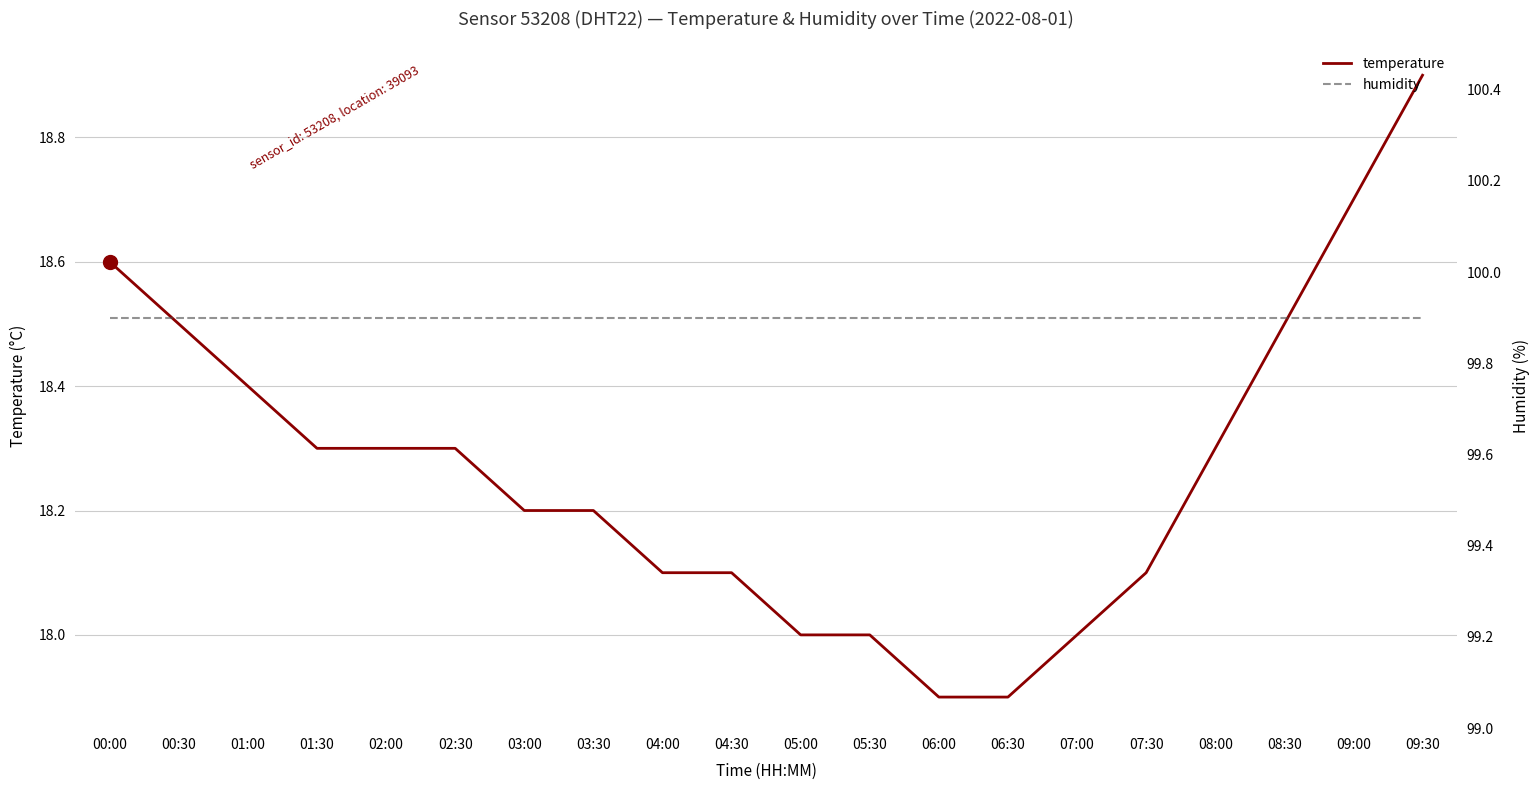

Where is humidity nearest to the value 99?

00:00